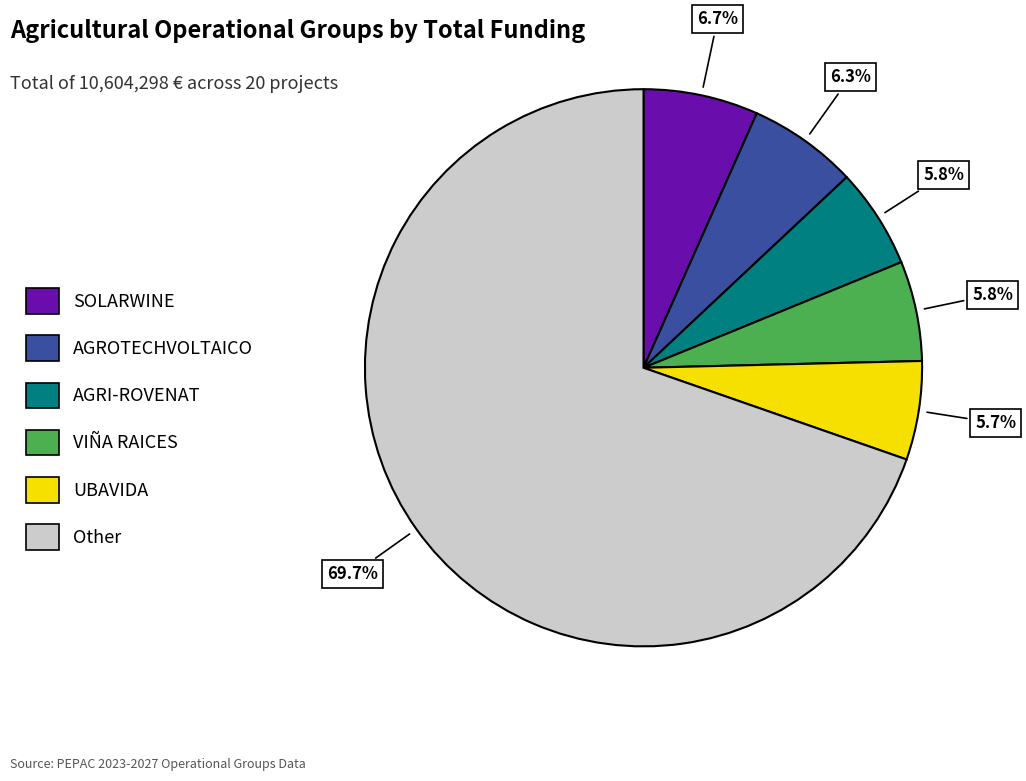

Which has a higher value, SOLARWINE or AGRI-ROVENAT?

SOLARWINE